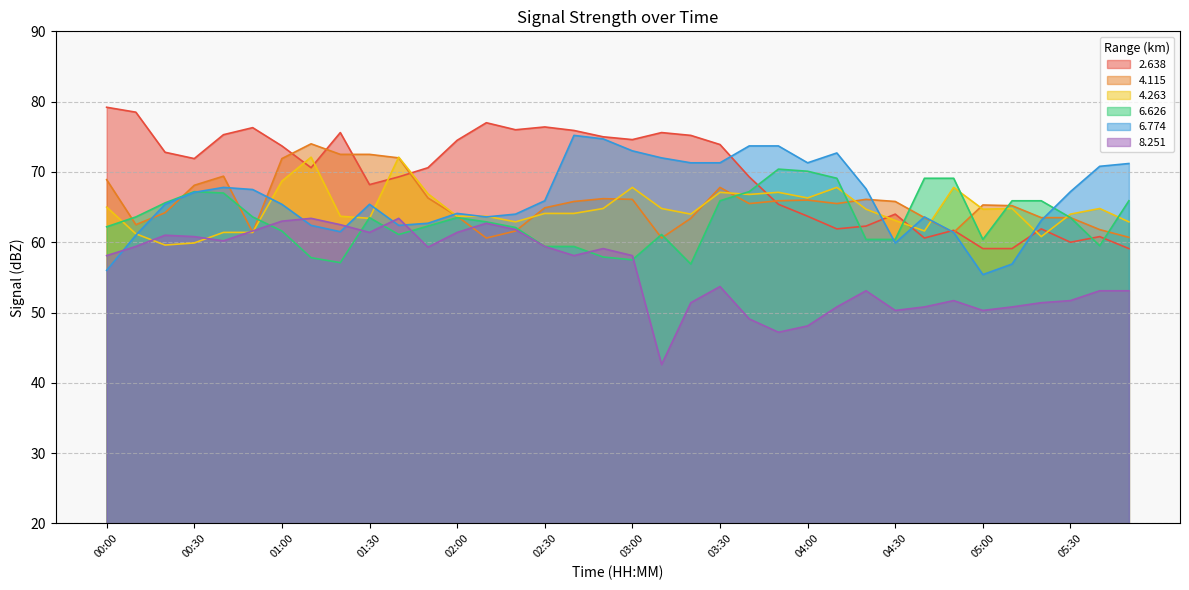

What position from the left is 02:30?

16